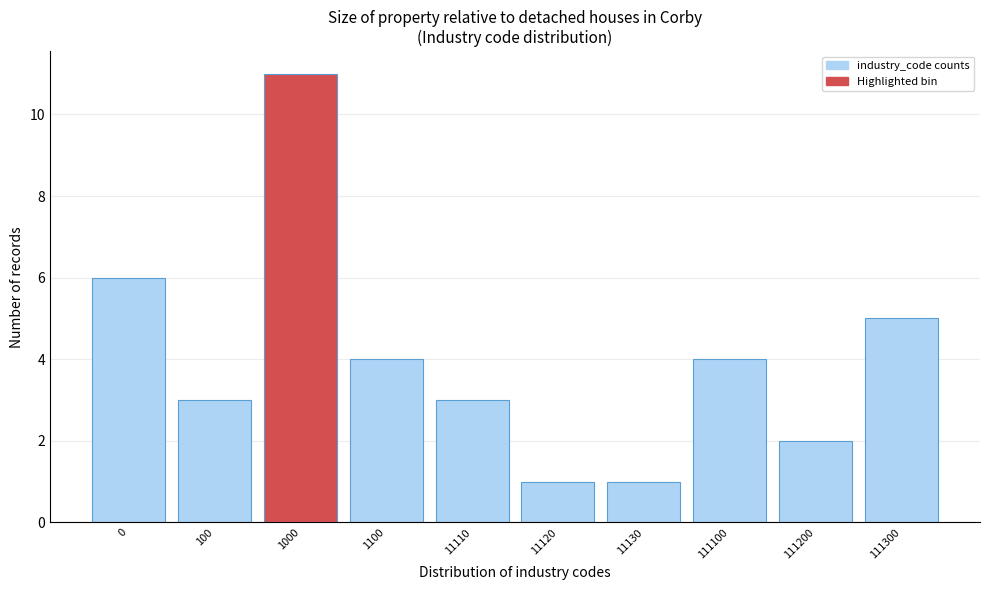

Reading left to right, transcribe all the data shown in this chart.

0=6	100=3	1000=11	1100=4	11110=3	11120=1	11130=1	111100=4	111200=2	111300=5